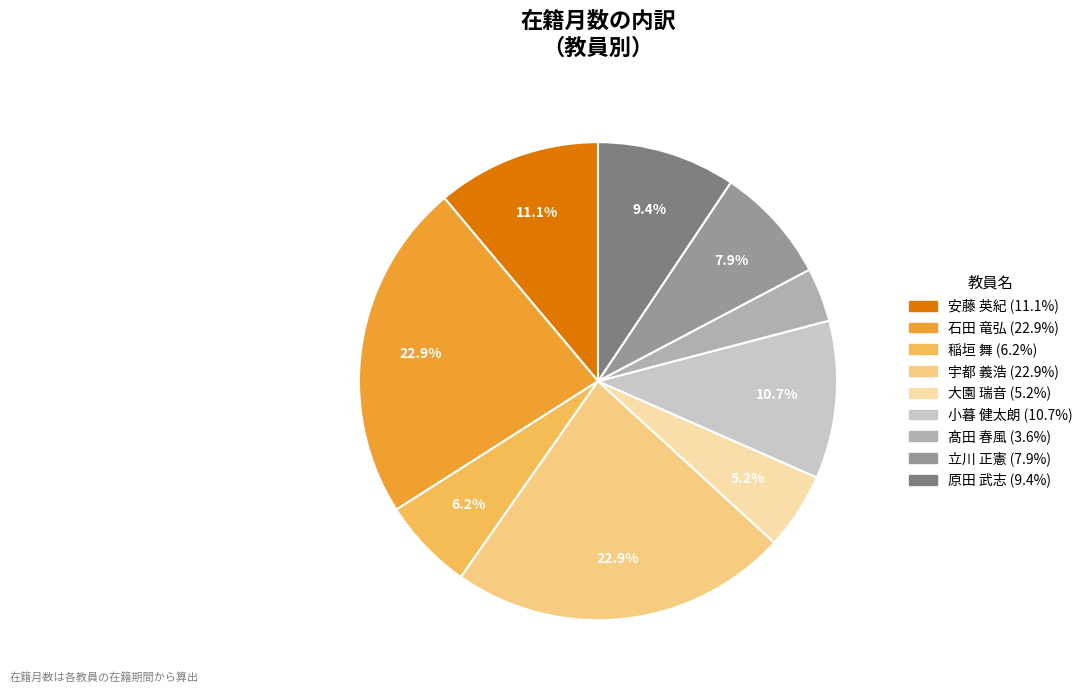

Does any single category account for the majority?

No